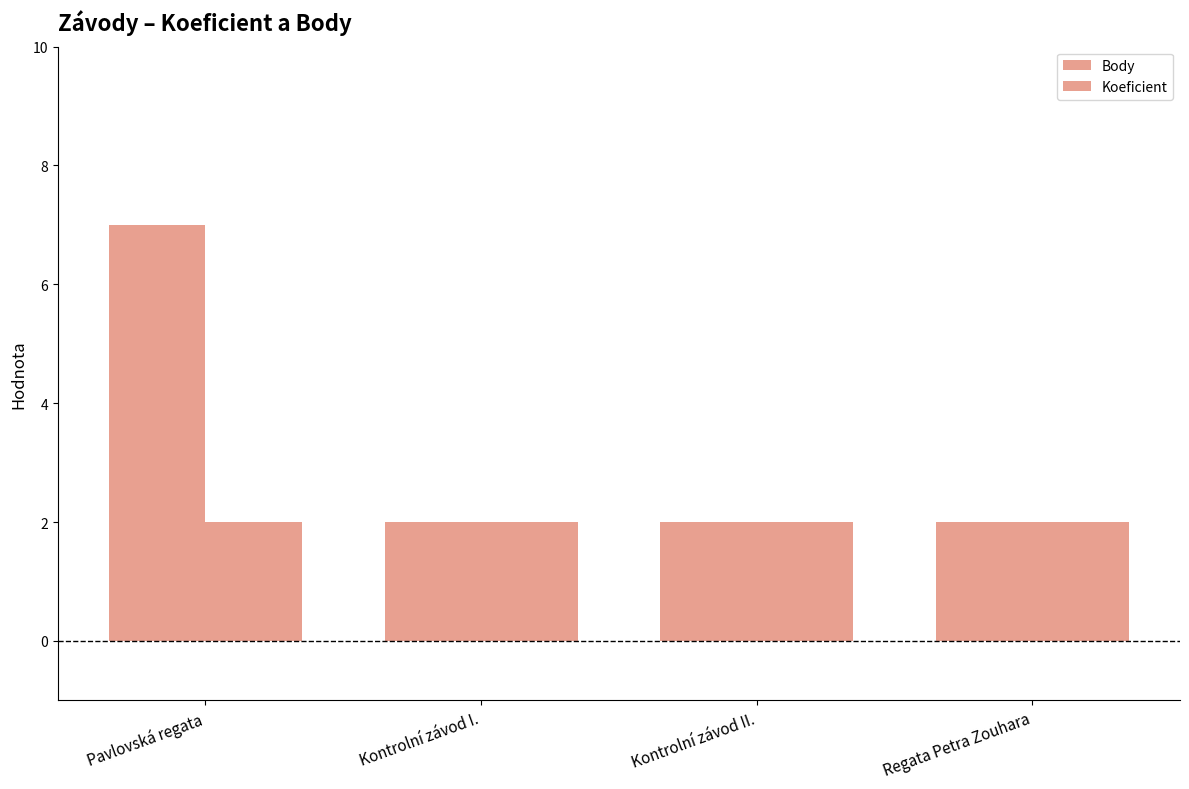

Count the number of categories in the chart.

4